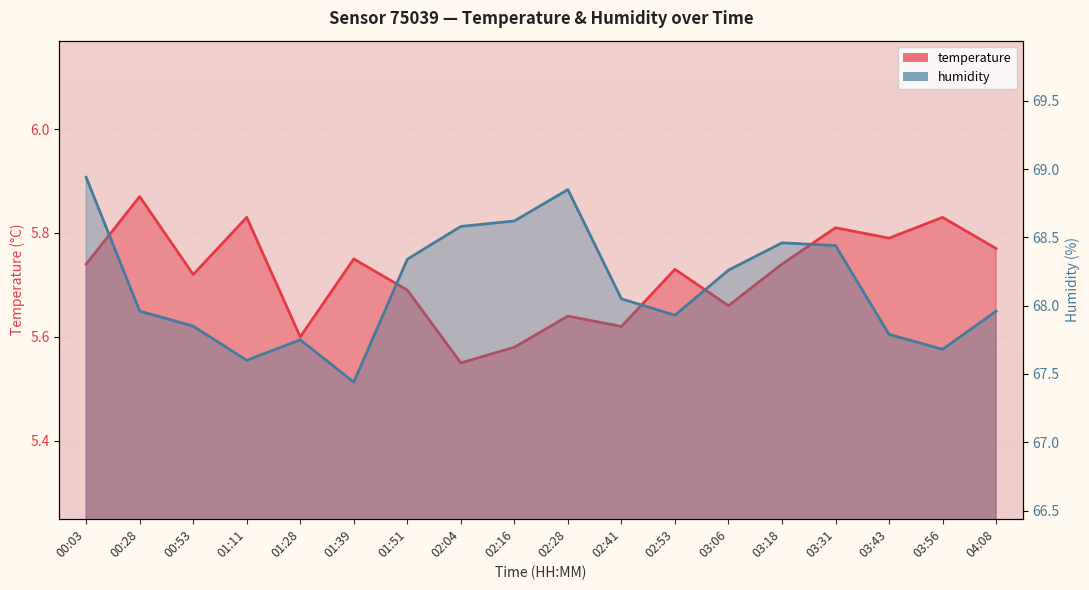

True or false: temperature and humidity cross at least once.

False